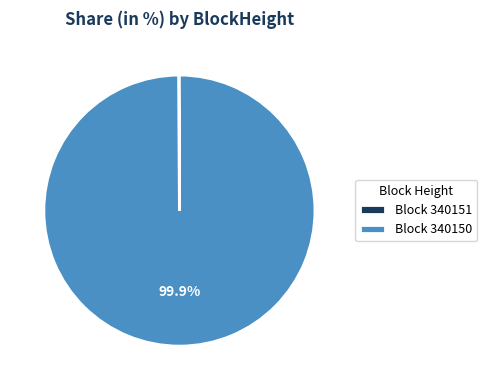

What is the majority slice?

Block 340150